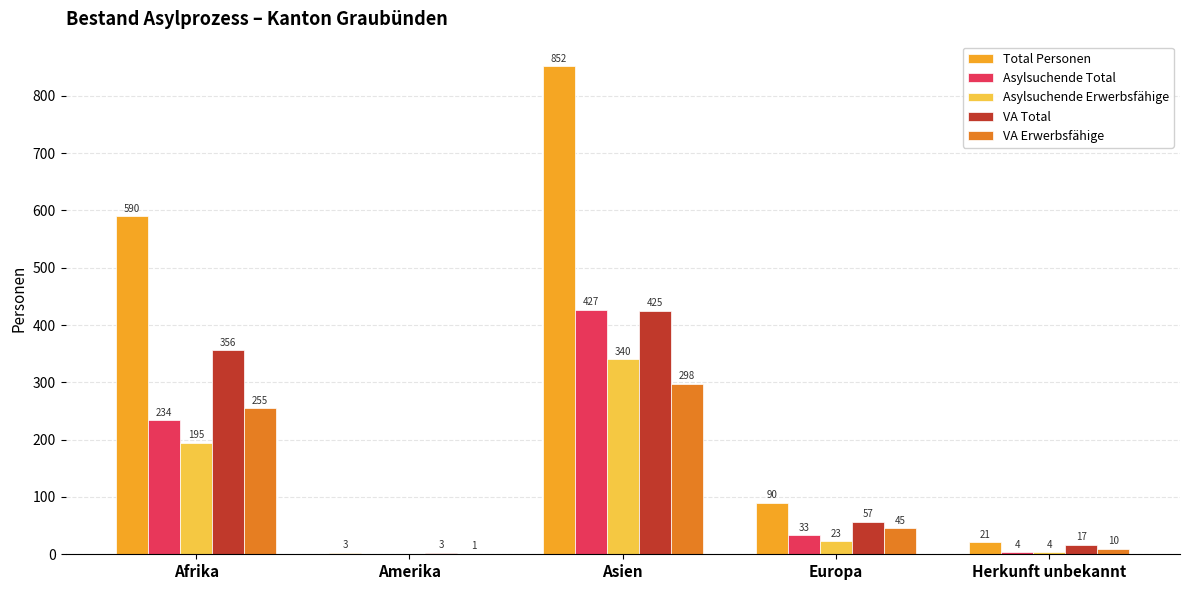

At which label does VA Total first exceed 57?

Afrika